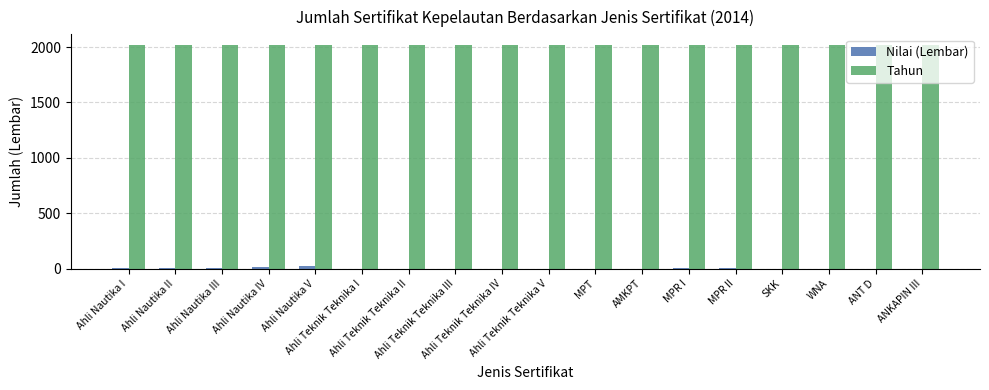

Which series has the largest total across all categories?

Tahun